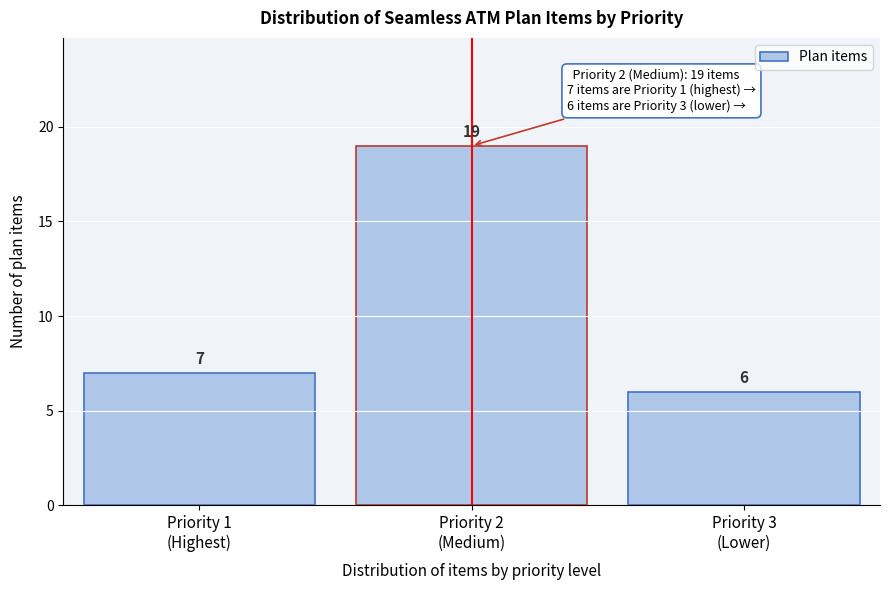

Reading left to right, extract all data points from this chart.

7	19	6